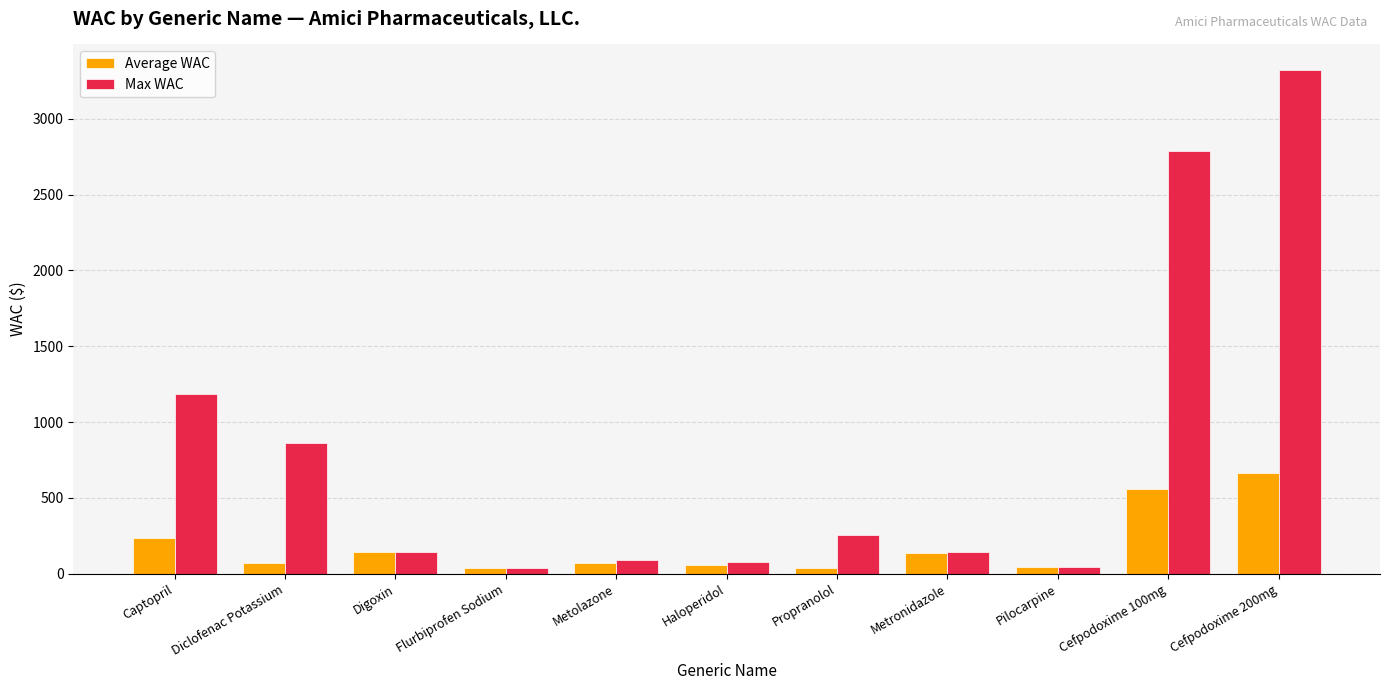

Read the Average WAC value at Propranolol.

38.5